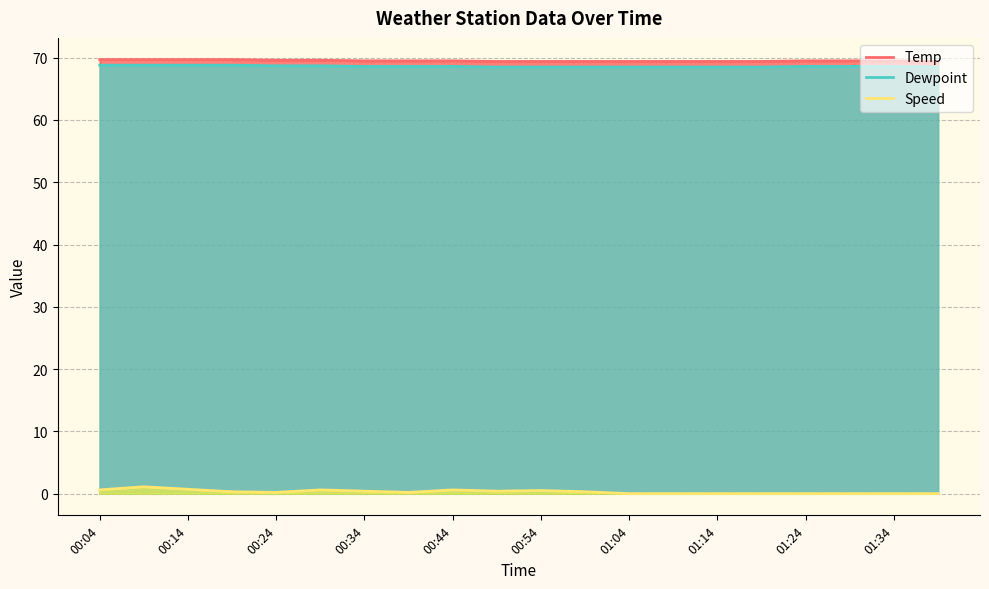

True or false: Dewpoint and Temp intersect in this chart.

False